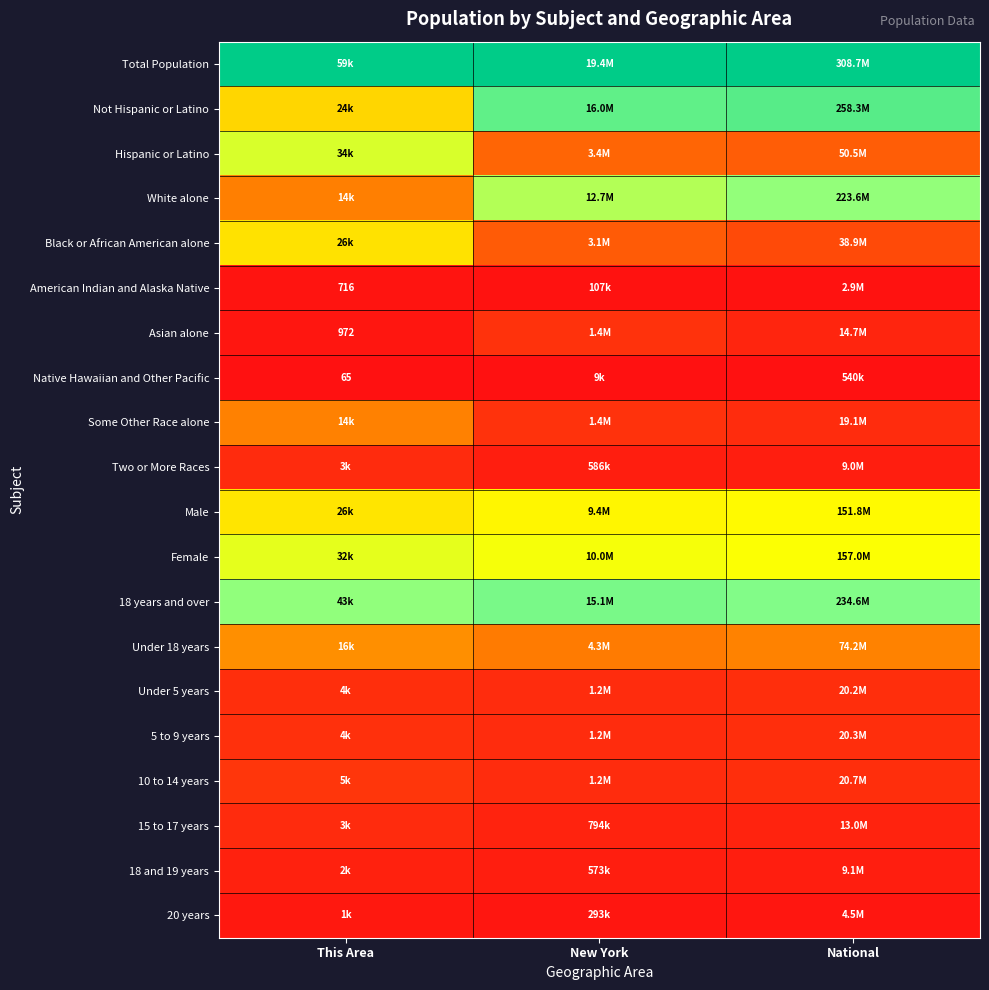

At National, list the series in order from largest to smallest.

Total Population, Not Hispanic or Latino, 18 years and over, White alone, Female, Male, Under 18 years, Hispanic or Latino, Black or African American alone, 10 to 14 years, 5 to 9 years, Under 5 years, Some Other Race alone, Asian alone, 15 to 17 years, 18 and 19 years, Two or More Races, 20 years, American Indian and Alaska Native, Native Hawaiian and Other Pacific